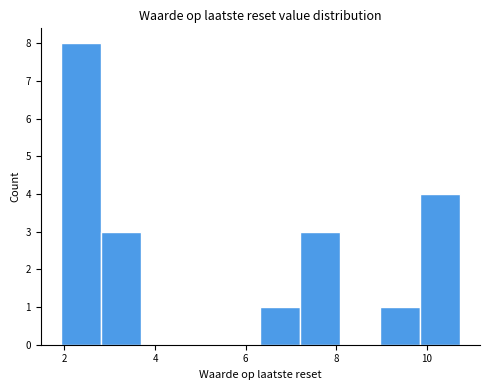

Which range on the x-axis has the tallest bar?

2.0 to 2.8